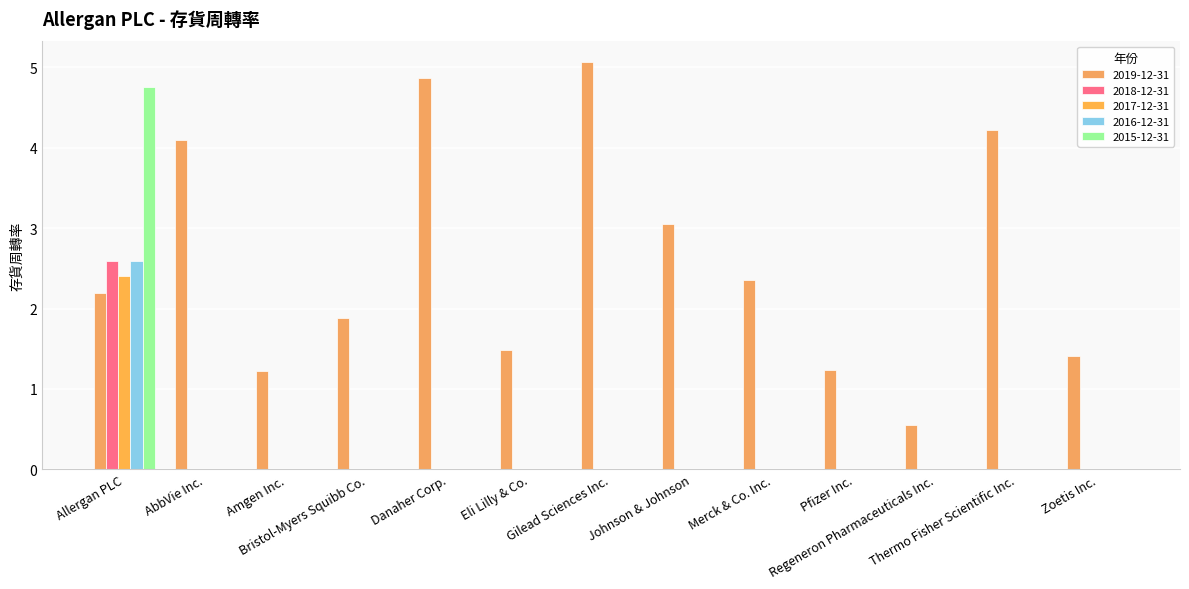

How many categories are shown in the chart?

13